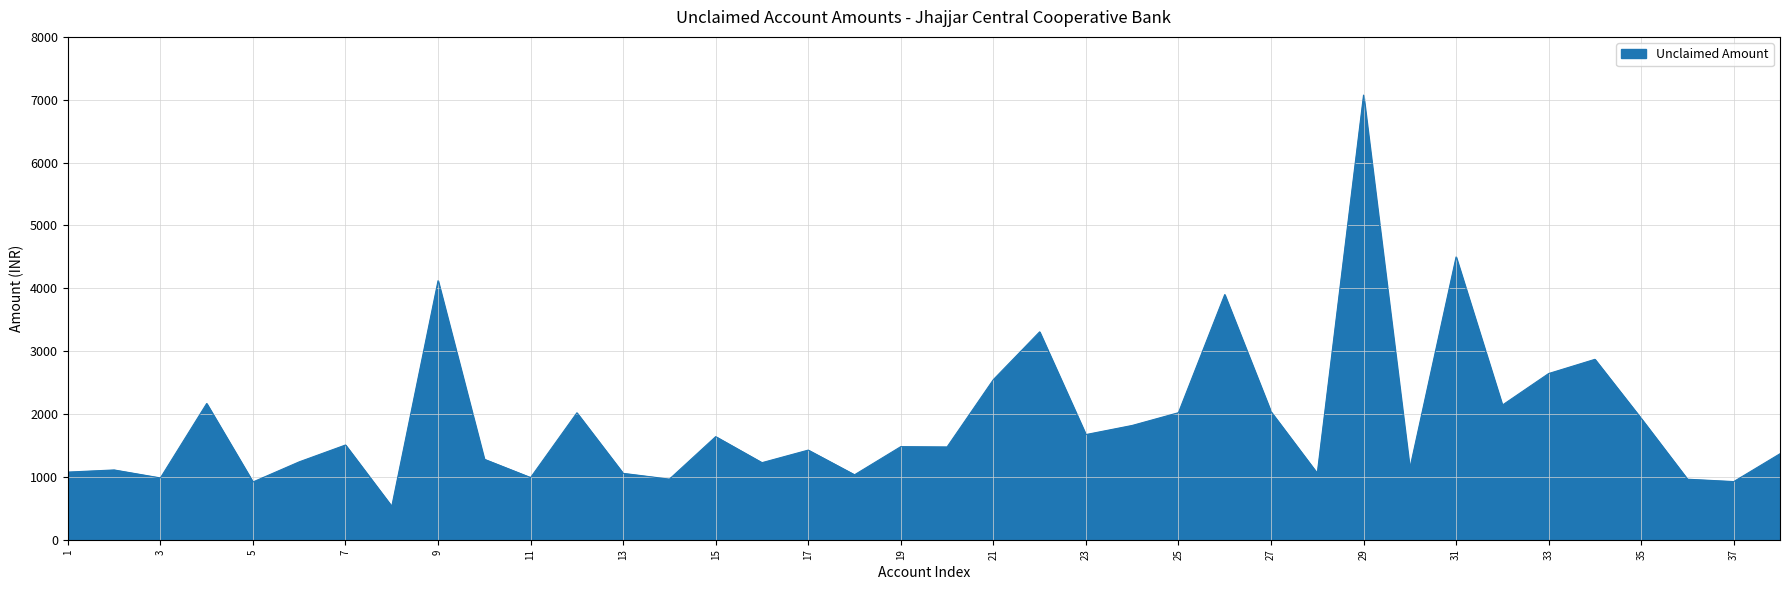

What is the greatest value displayed?

7074.0